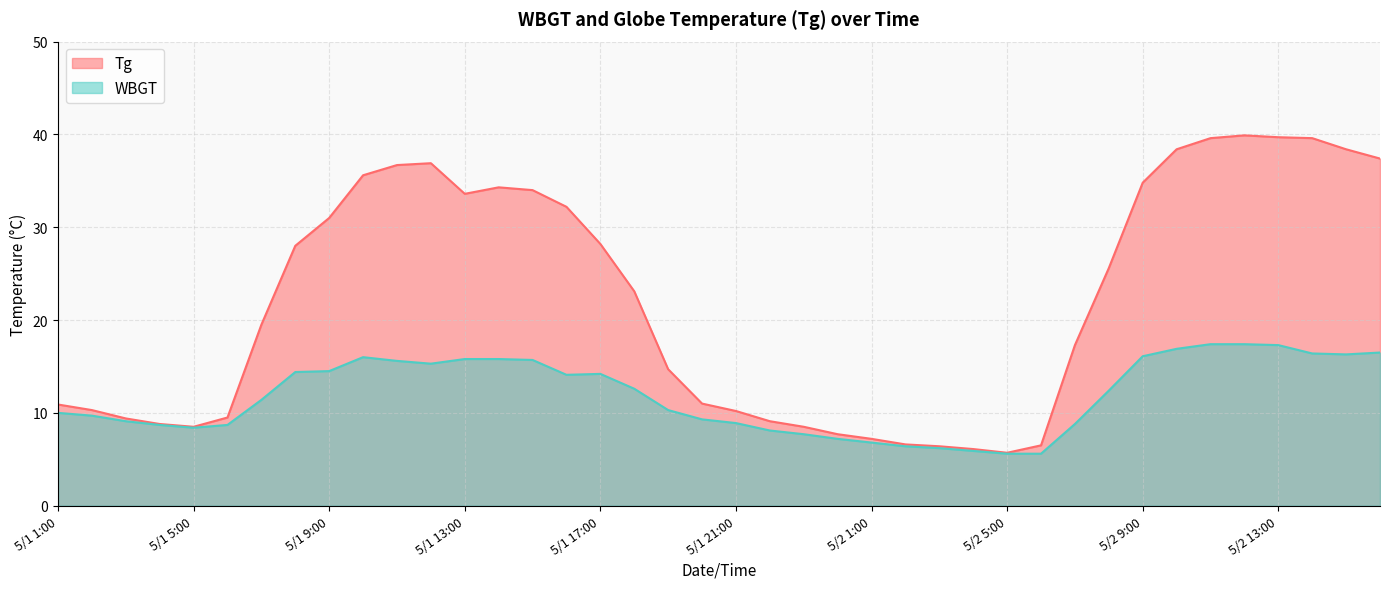

Between 5/2 2:00 and 5/2 11:00, which series saw the biggest shift?

Tg